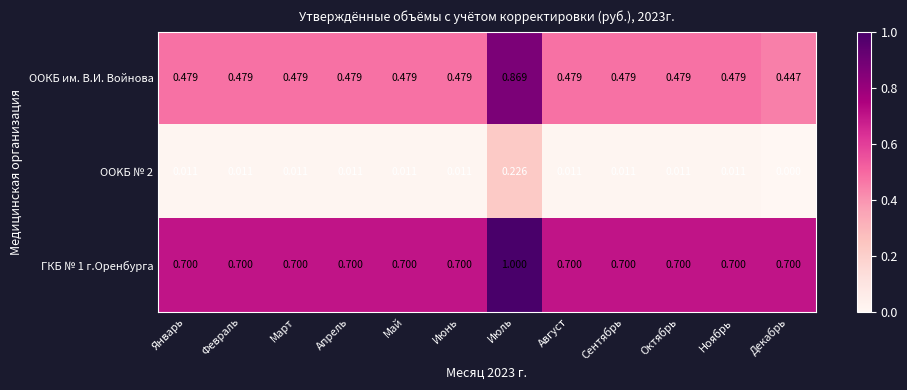

Which label corresponds to the largest value in the chart?

Июль